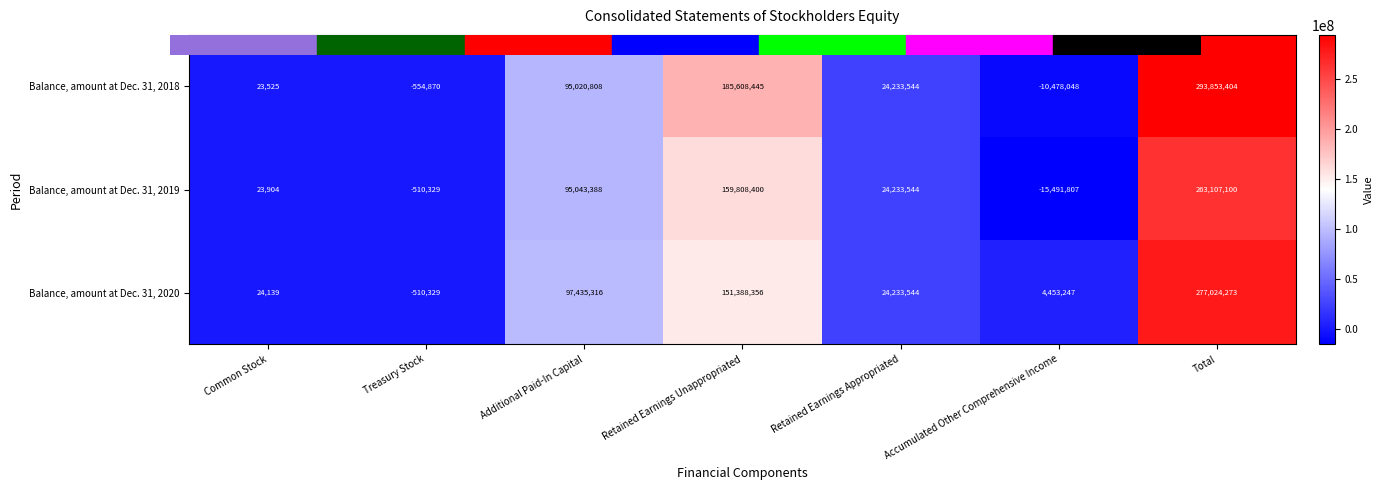

Which label corresponds to the largest value in the chart?

Total